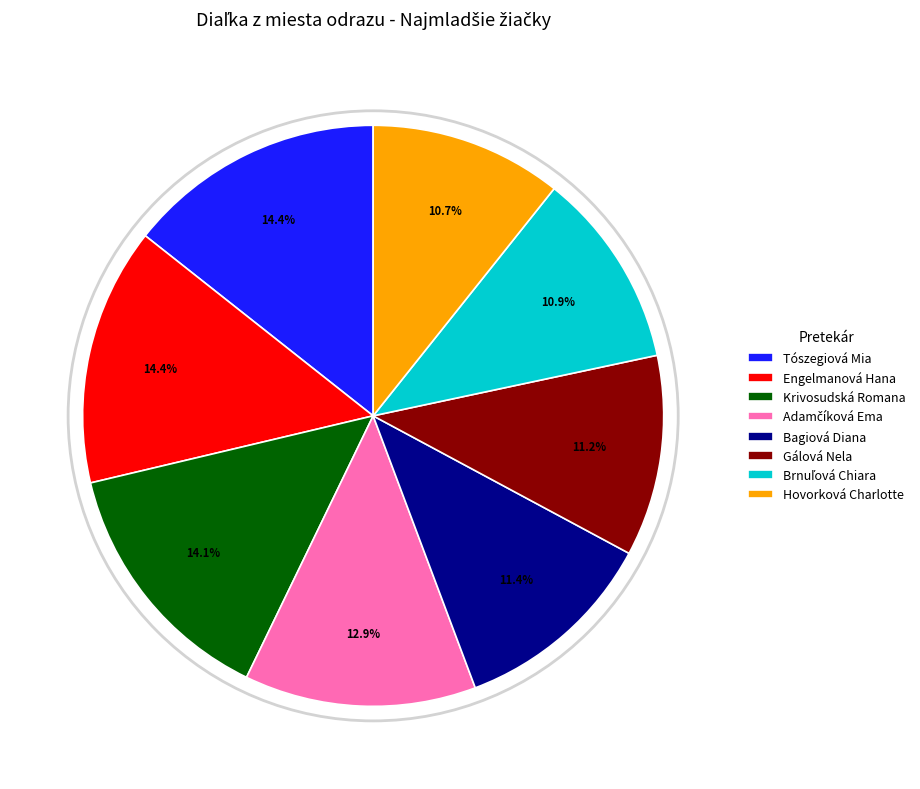

Between Hovorková Charlotte and Krivosudská Romana, which is larger?

Krivosudská Romana